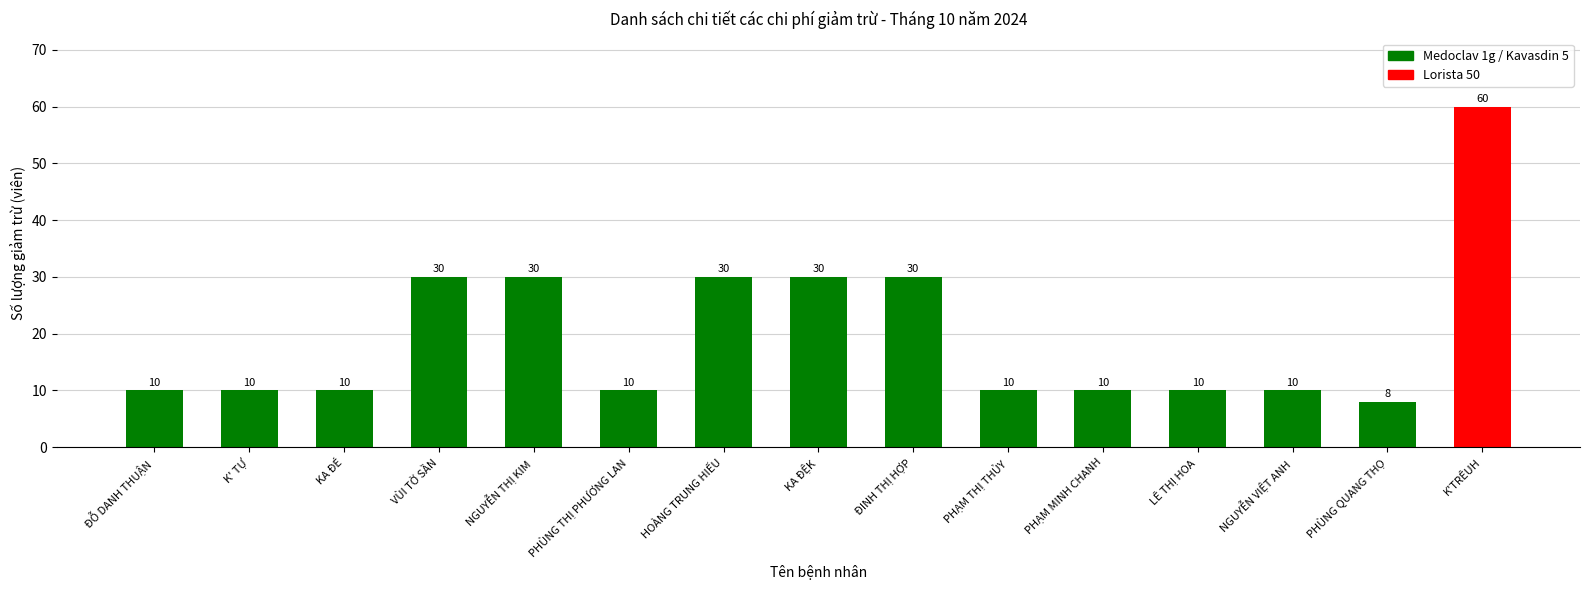

What is the sum of all values?

298